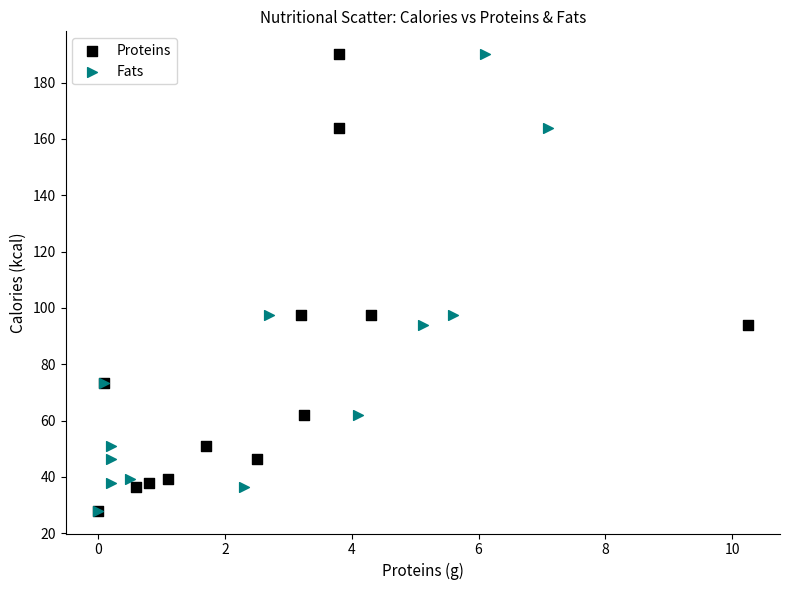

What are all the series names shown in the legend?

Proteins, Fats